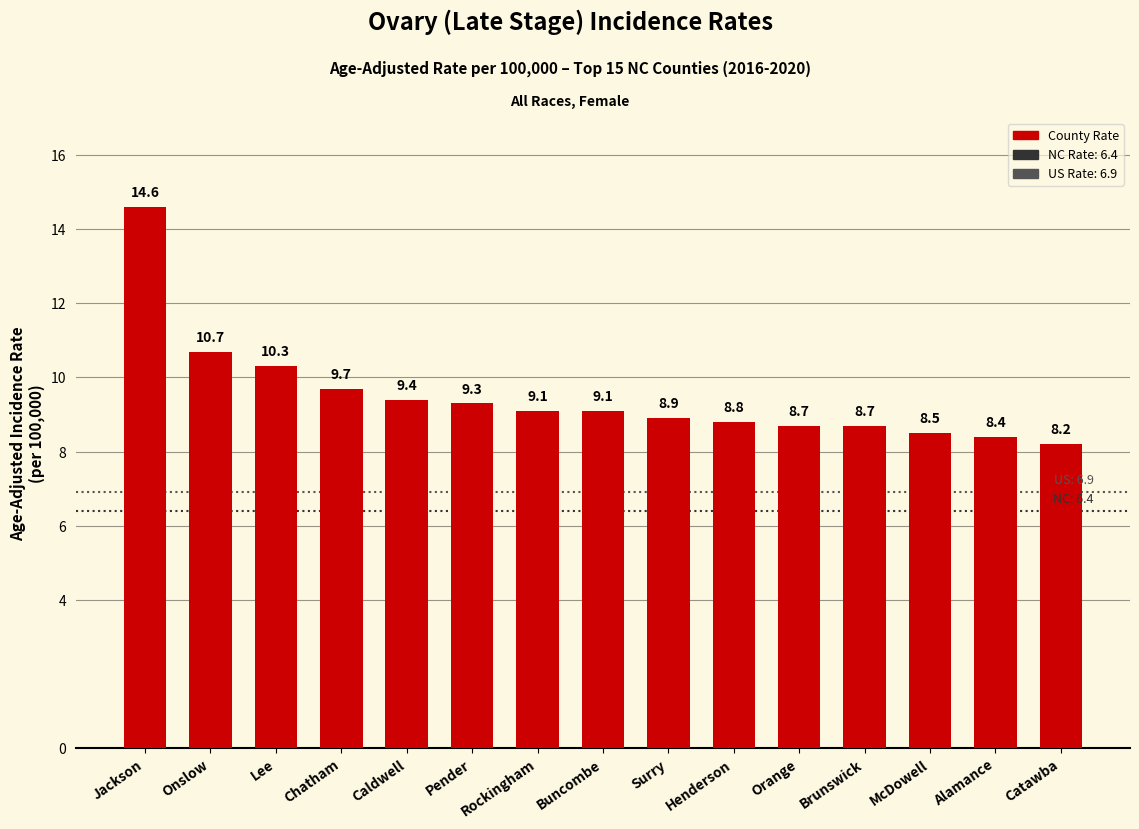

Where does the data first go above 9?

Jackson